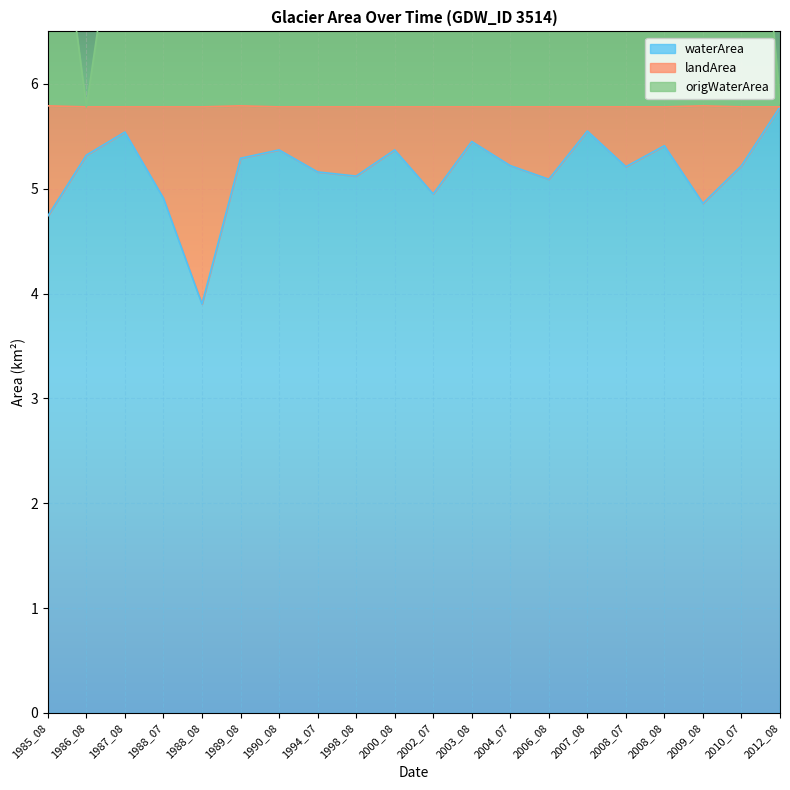

Between 1990_08 and 2000_08, which series saw the biggest shift?

origWaterArea